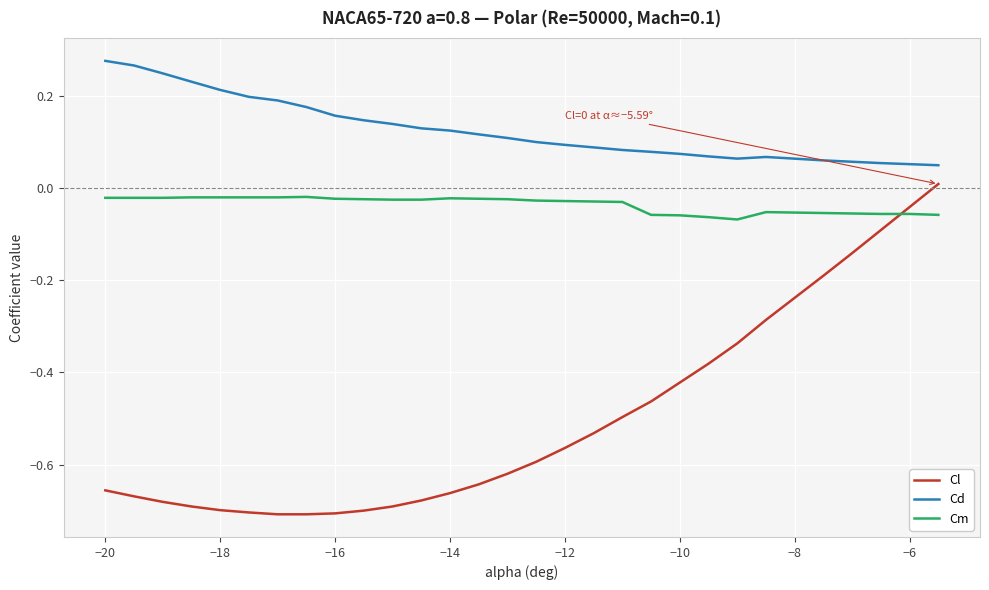

Which series has the widest spread of values?

Cl